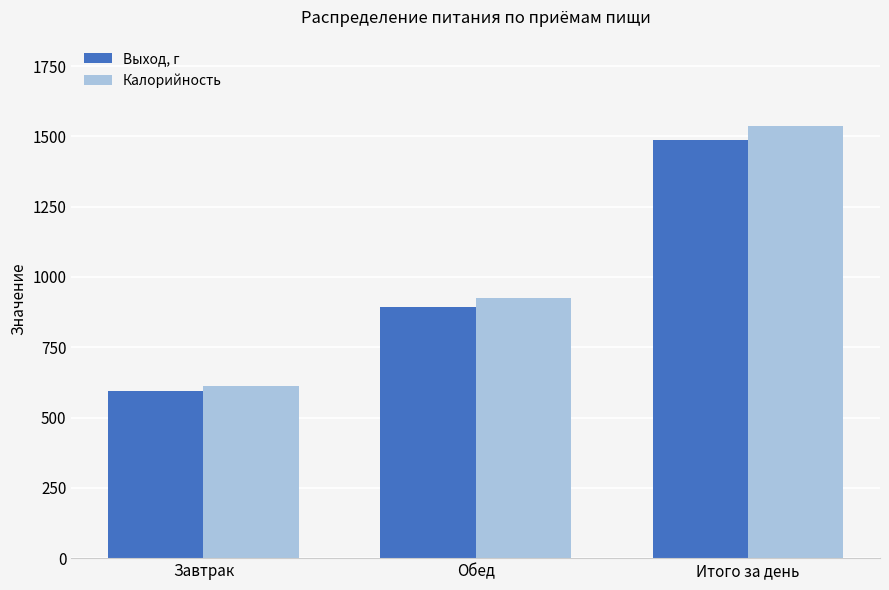

Reading left to right, list all the values displayed in this chart.

Выход, г: 594.0	894.0	1488.0
Калорийность: 611.4	925.3	1536.7